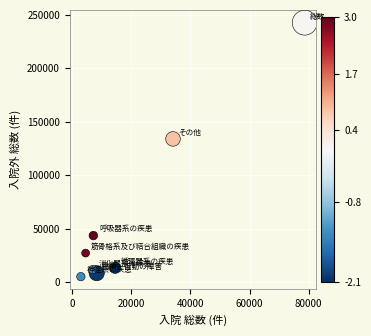

What is the range of X values (max minus min)?

75695